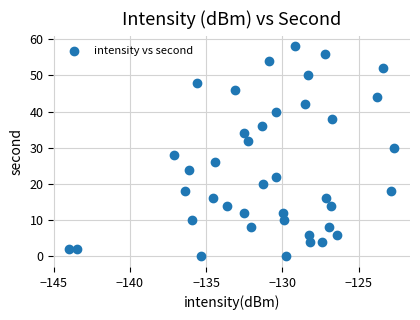

What is the range of Y values (max minus min)?

58